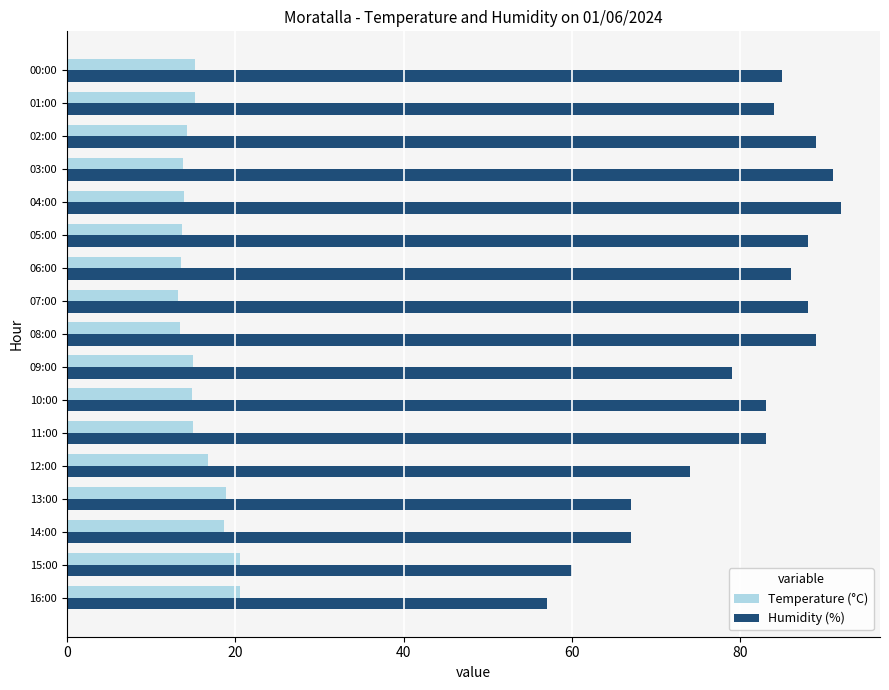

How many data points does each series have?

17